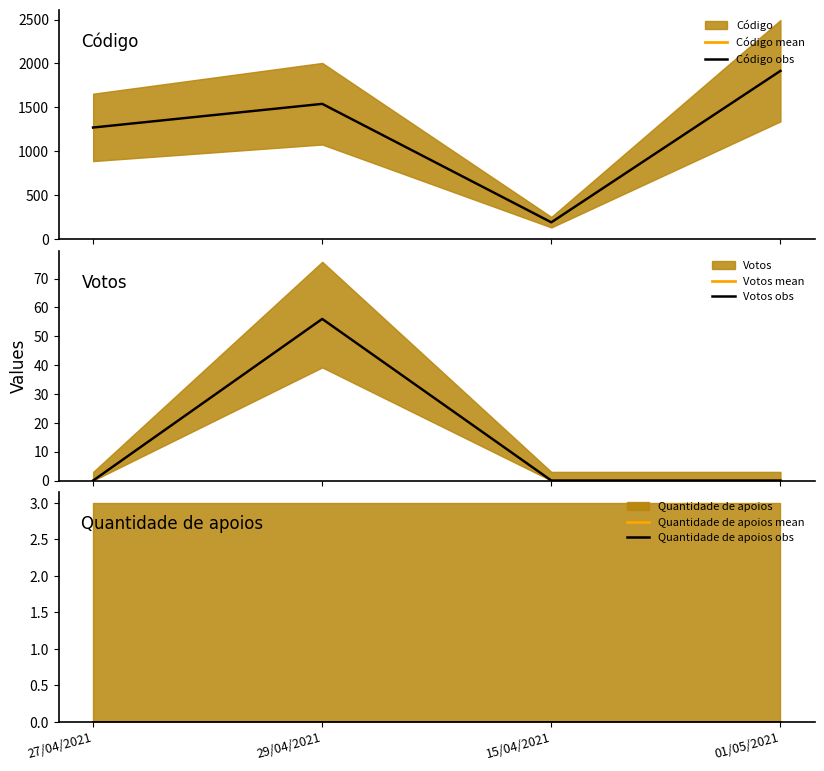

The value of Quantidade de apoios mean at 29/04/2021 is 0. True or false?

True